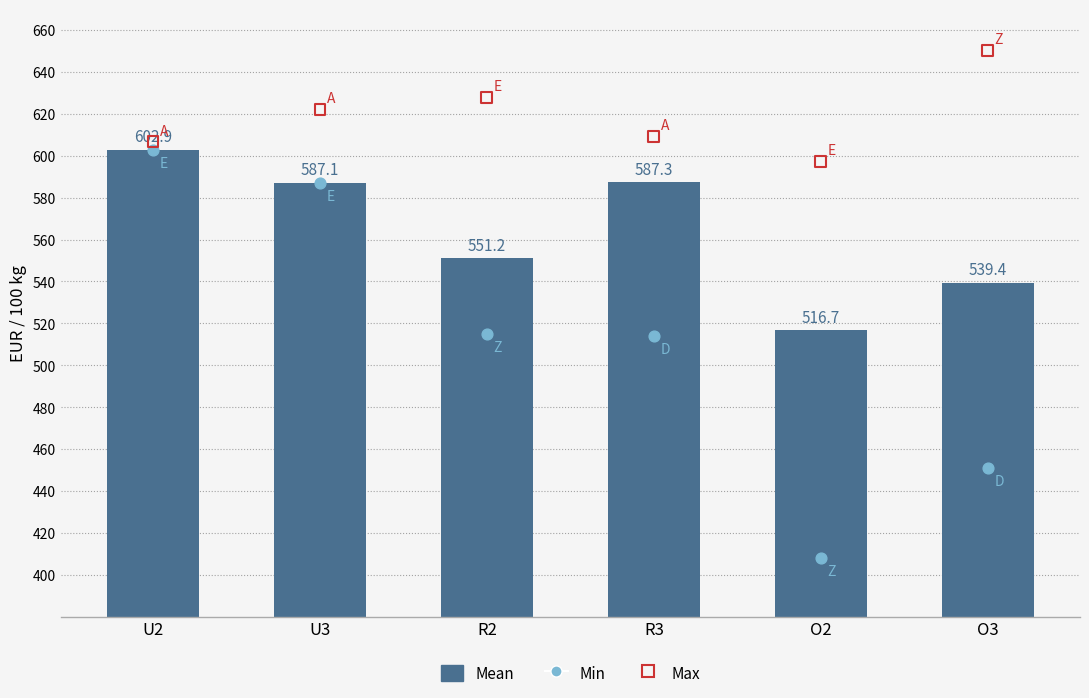

Is the value of Max at O3 greater than the value of Min at U2?

Yes